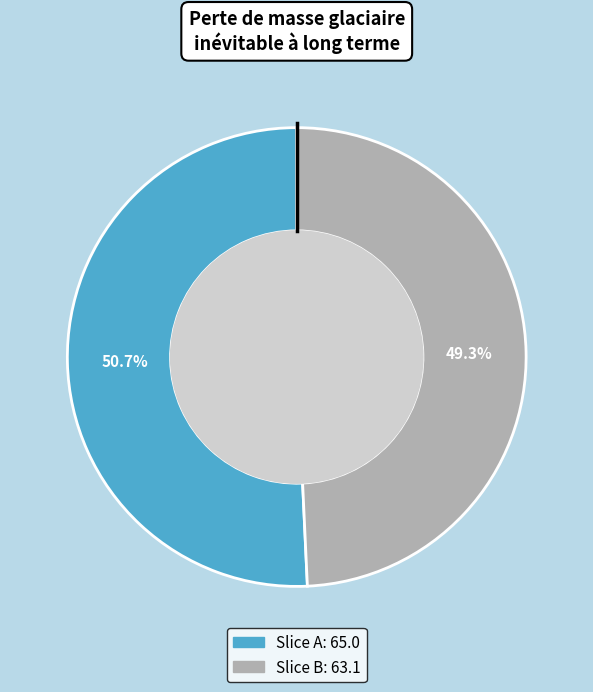

Is there a majority slice in this chart?

Yes